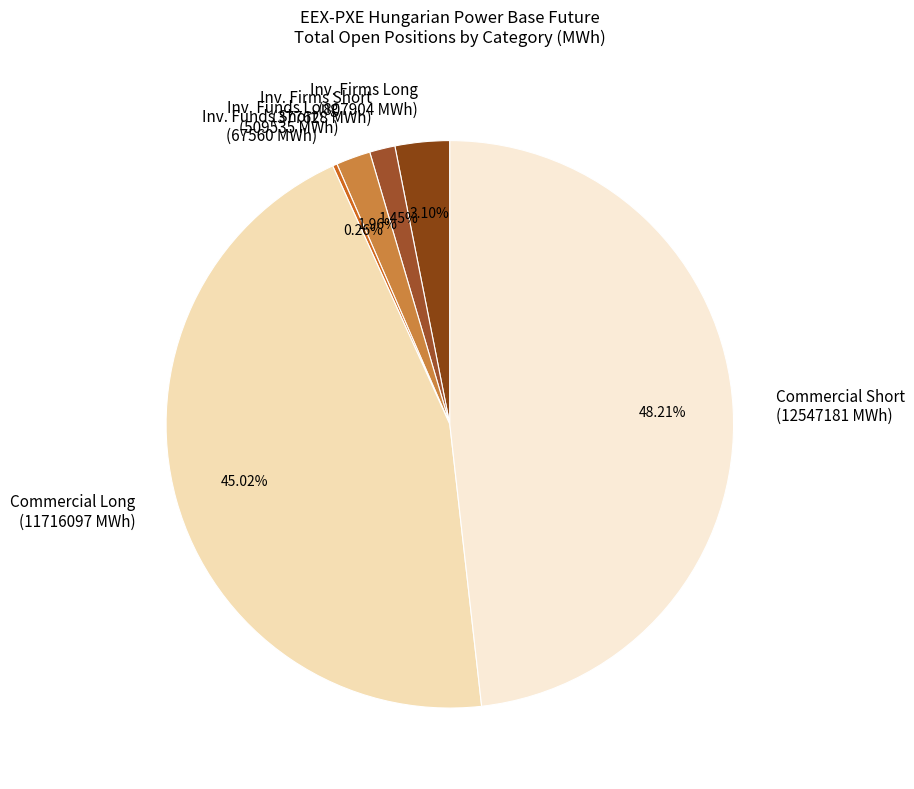

Approximately how many times larger is the value at Inv. Firms Long (807904 MWh) compared to Inv. Firms Short (377628 MWh)?

2.1